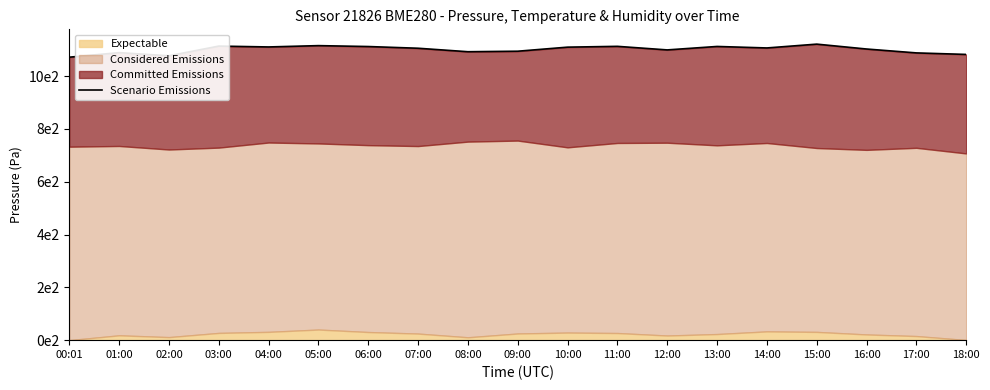

The value at 16:00 is 379.3. True or false?

False